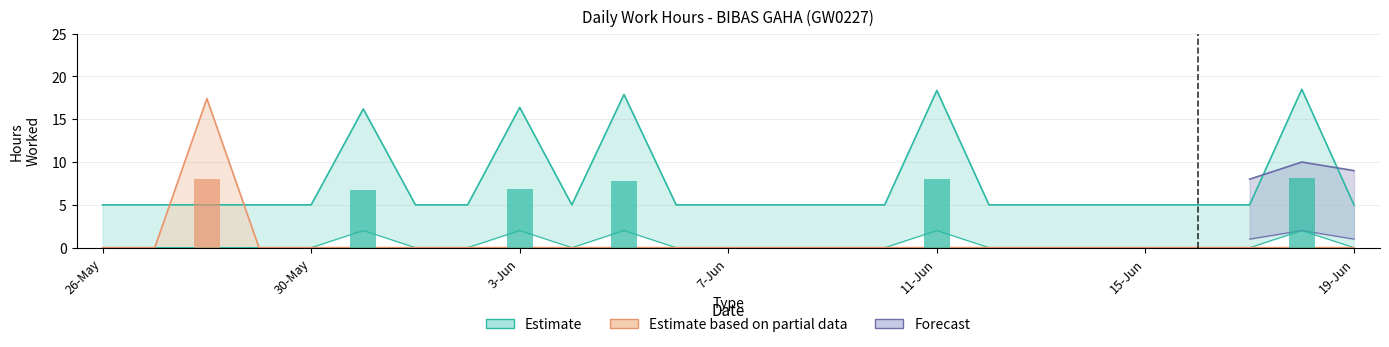

What is the average value of the Estimate based on partial data series?

0.7